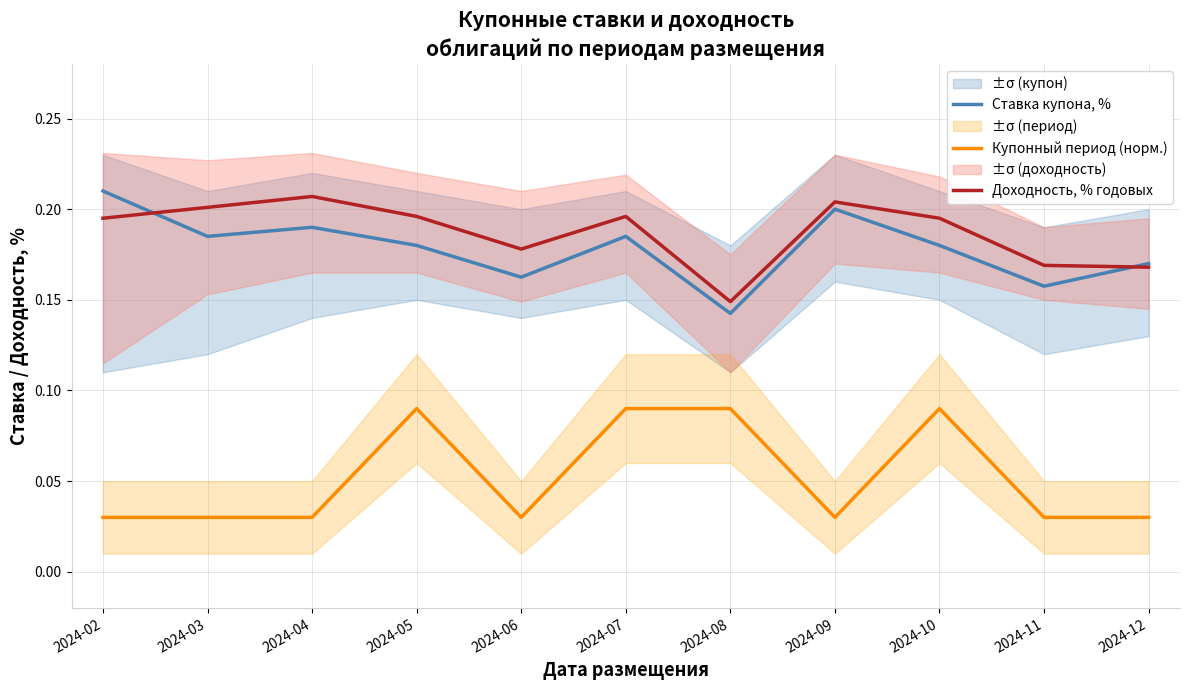

Reading left to right, list all the values displayed in this chart.

Ставка купона, %: 2024-02=0.2	2024-03=0.2	2024-04=0.2	2024-05=0.2	2024-06=0.2	2024-07=0.2	2024-08=0.1	2024-09=0.2	2024-10=0.2	2024-11=0.2	2024-12=0.2
Купонный период (норм.): 2024-02=0.0	2024-03=0.0	2024-04=0.0	2024-05=0.1	2024-06=0.0	2024-07=0.1	2024-08=0.1	2024-09=0.0	2024-10=0.1	2024-11=0.0	2024-12=0.0
Доходность, % годовых: 2024-02=0.2	2024-03=0.2	2024-04=0.2	2024-05=0.2	2024-06=0.2	2024-07=0.2	2024-08=0.1	2024-09=0.2	2024-10=0.2	2024-11=0.2	2024-12=0.2